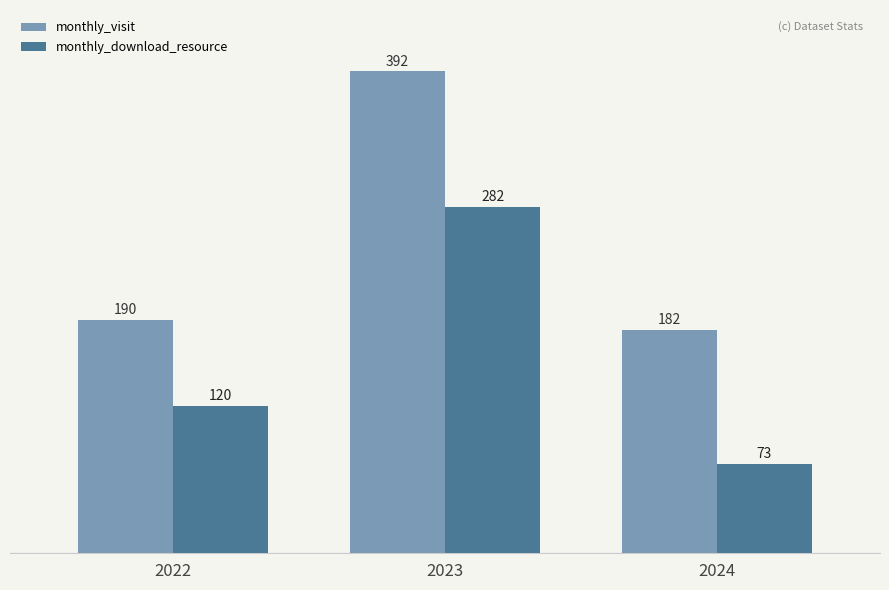

What are all the series names shown in the legend?

monthly_visit, monthly_download_resource